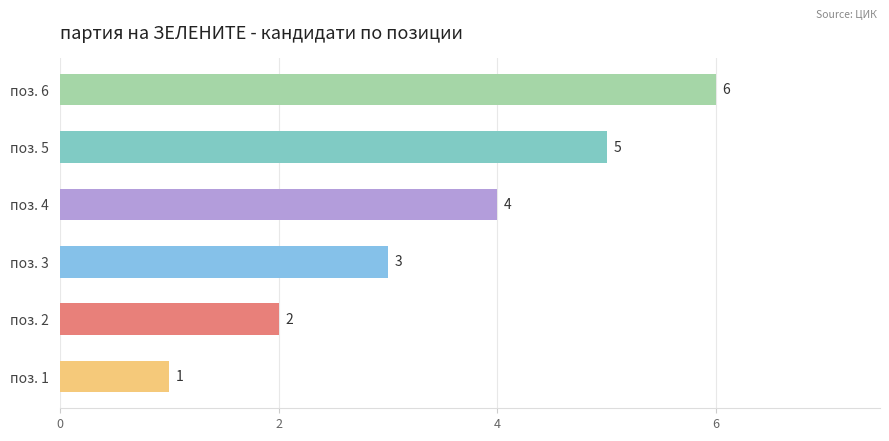

How many values are between 2 and 5?

4